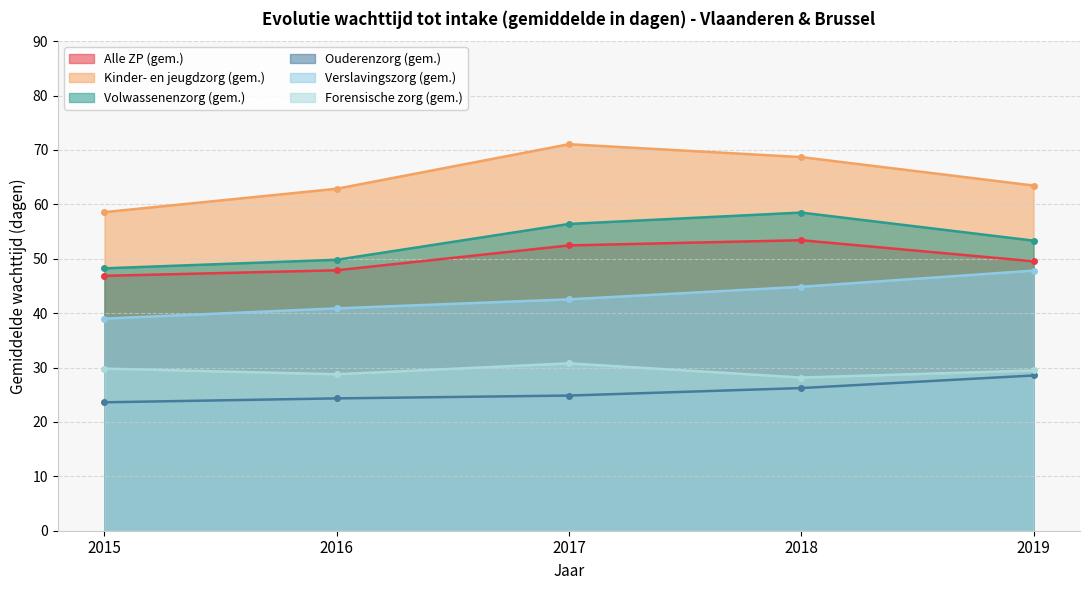

What are all the series names shown in the legend?

Alle ZP (gem.), Kinder- en jeugdzorg (gem.), Volwassenenzorg (gem.), Ouderenzorg (gem.), Verslavingszorg (gem.), Forensische zorg (gem.)